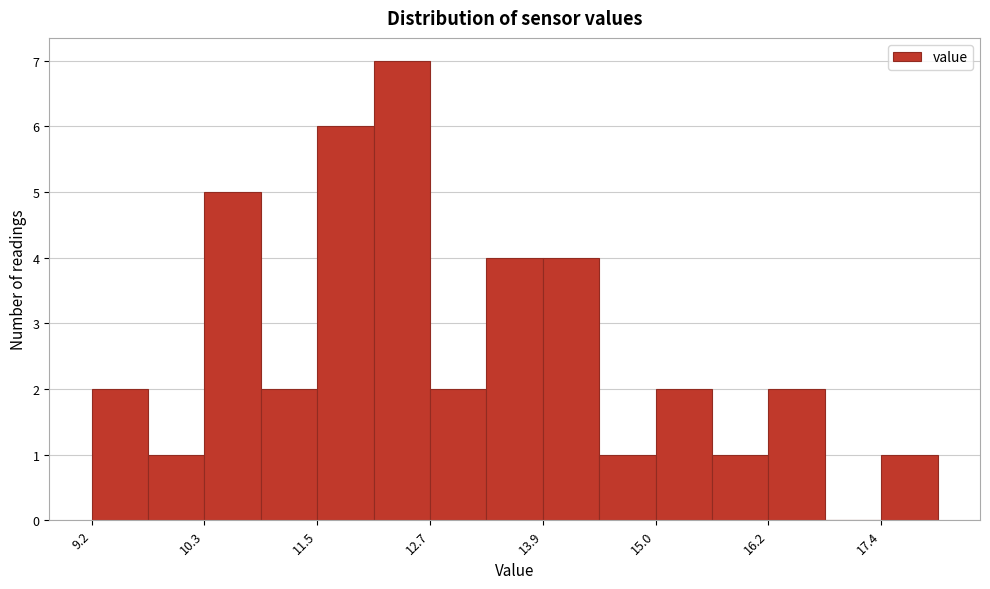

Read against the x-axis, roughly where is the centre of the tallest bar?

12.4